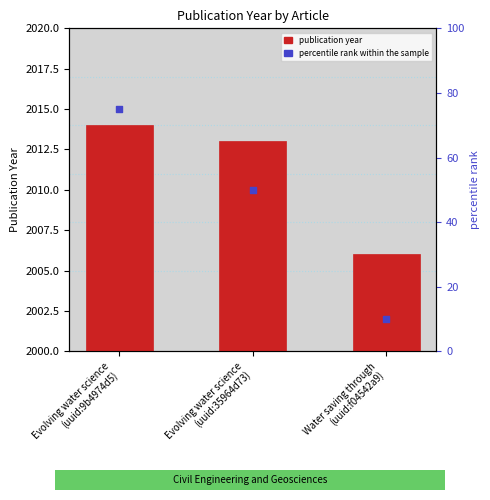

At how many categories does at least one series exceed 1277?

3